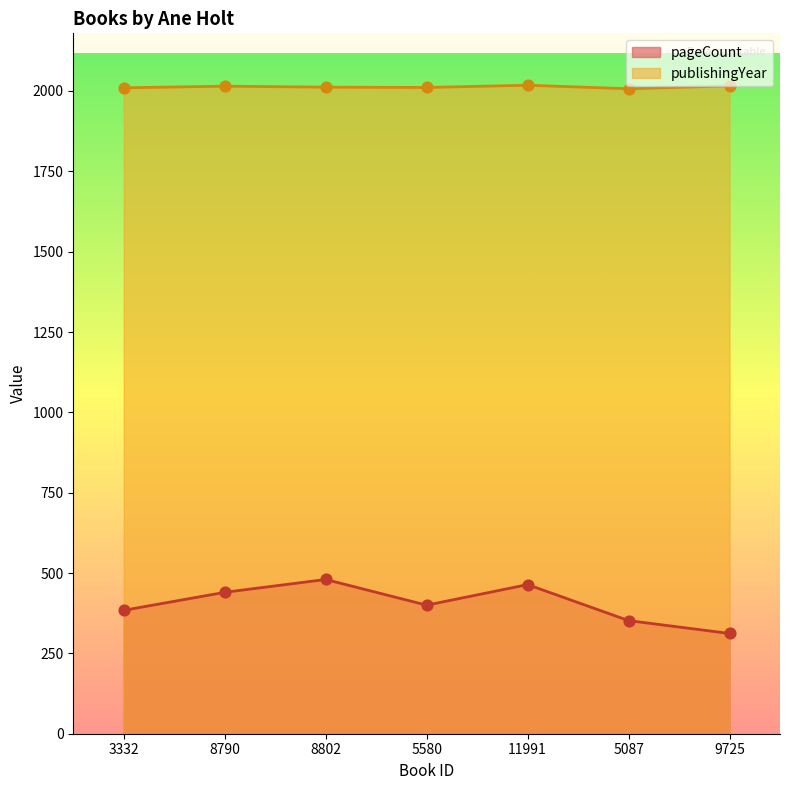

Which series contains the highest Y value?

publishingYear